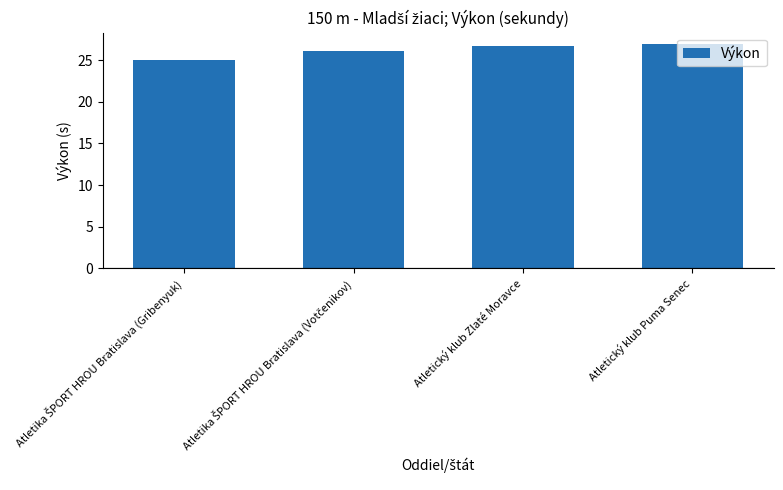

How many bars are there in total?

4